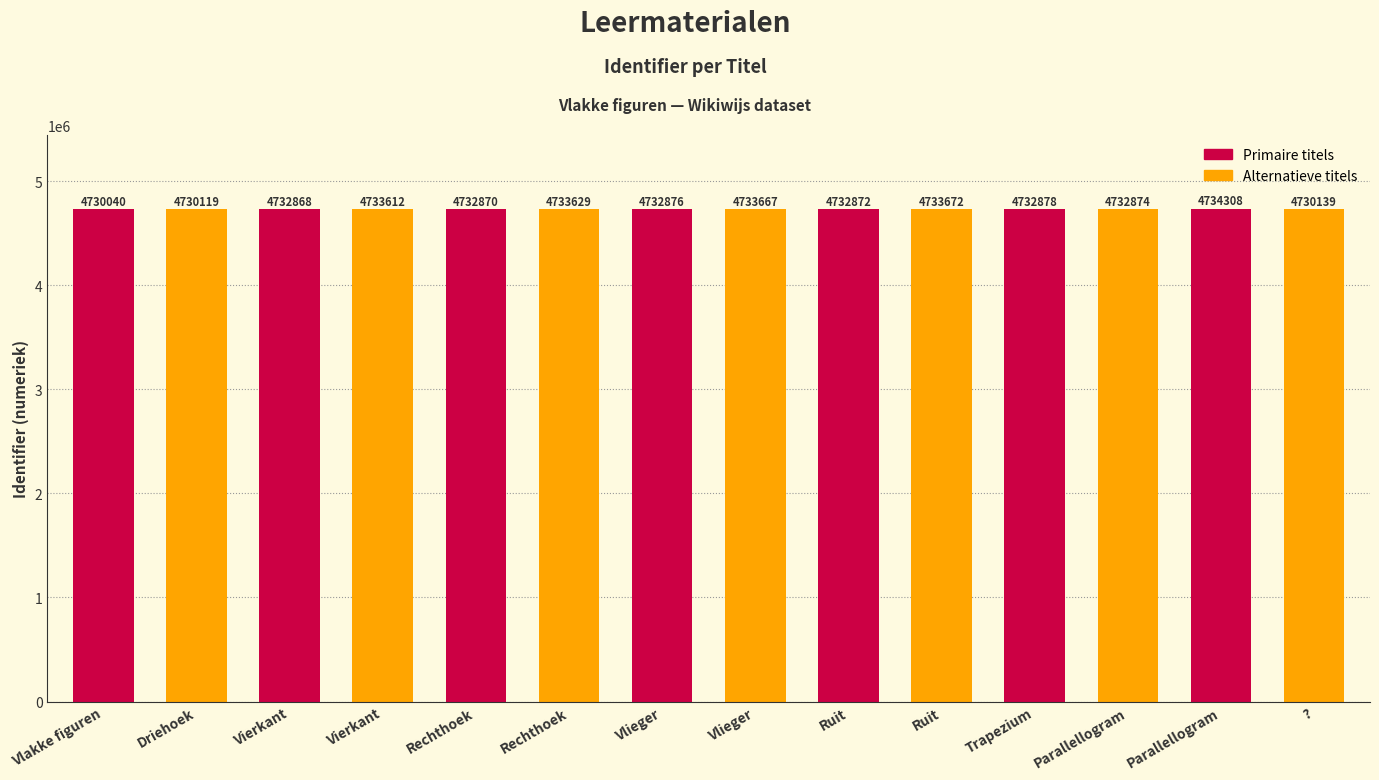

How many bars are there in total?

14